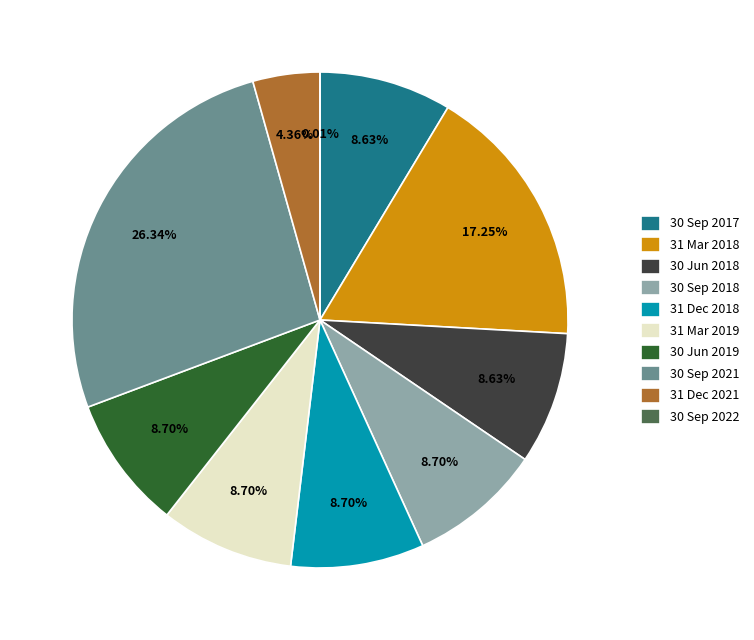

Approximately how many times larger is the value at 31 Dec 2018 compared to 31 Mar 2019?

1.0